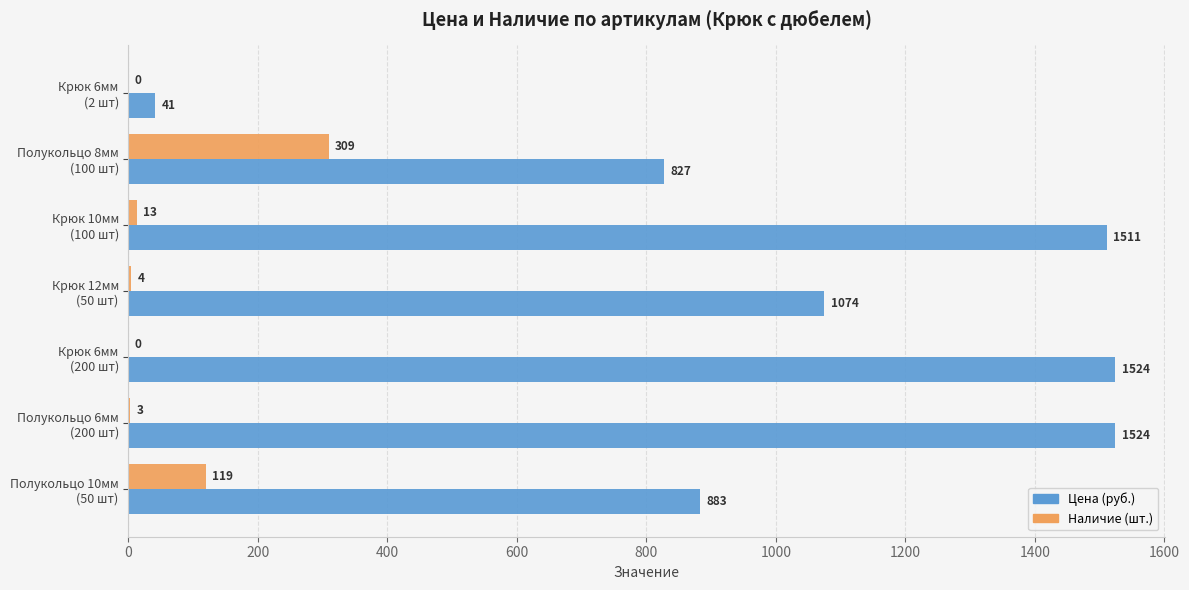

What is the highest value of the Наличие (шт.) series?

309.0